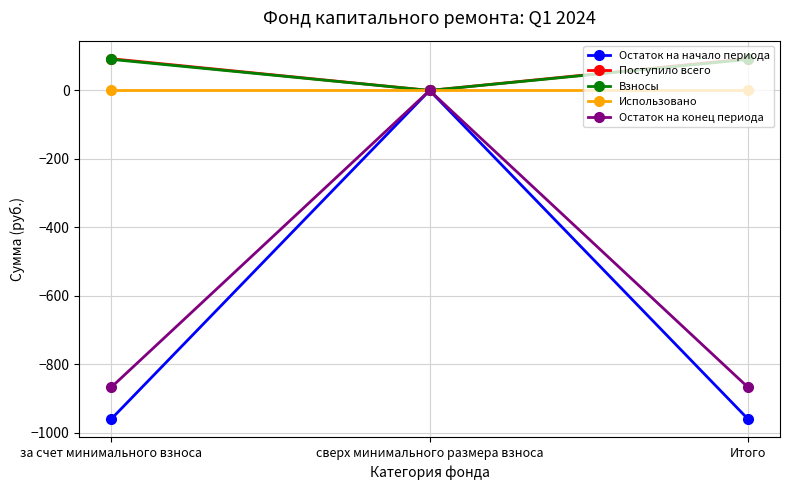

How many data points does each series have?

3